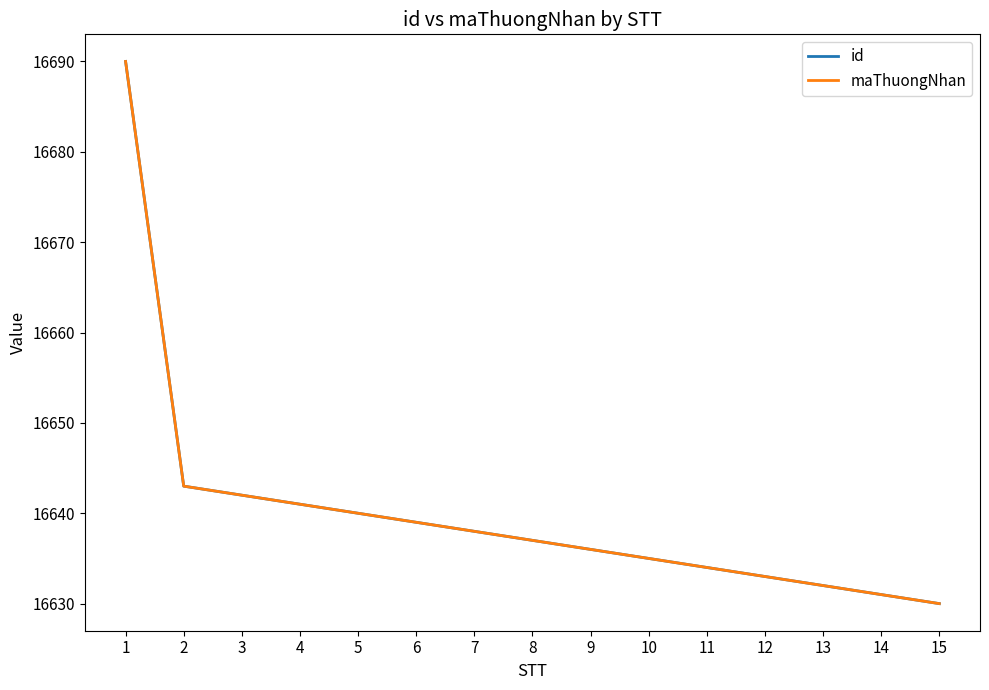

What is the greatest value displayed?

16690